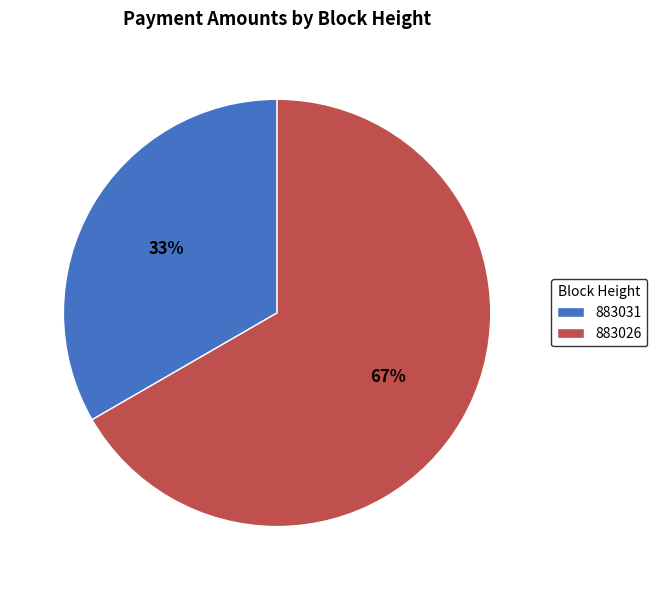

To the nearest percent, what is the average slice percentage?

50%